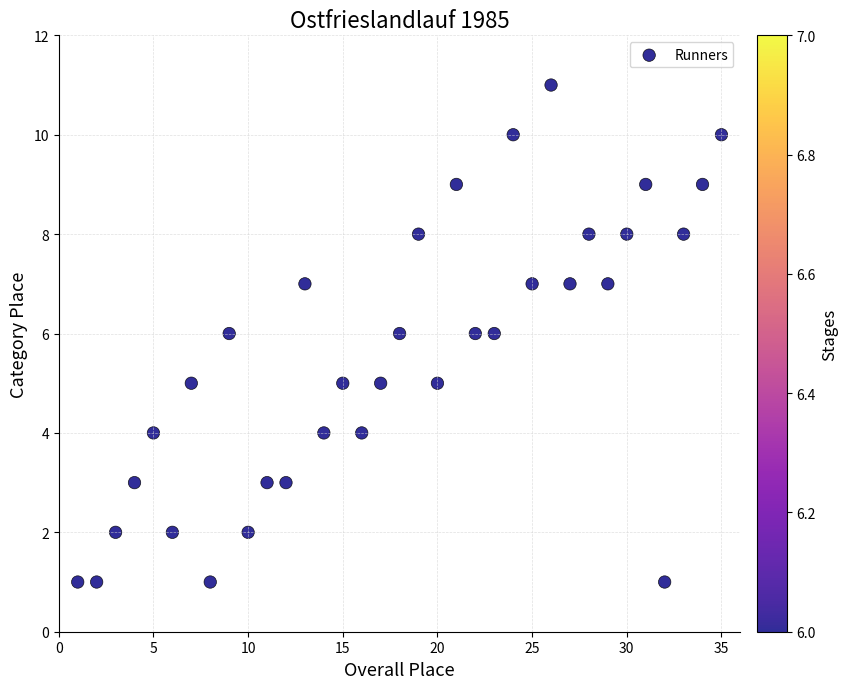

What is the range of Y values (max minus min)?

10